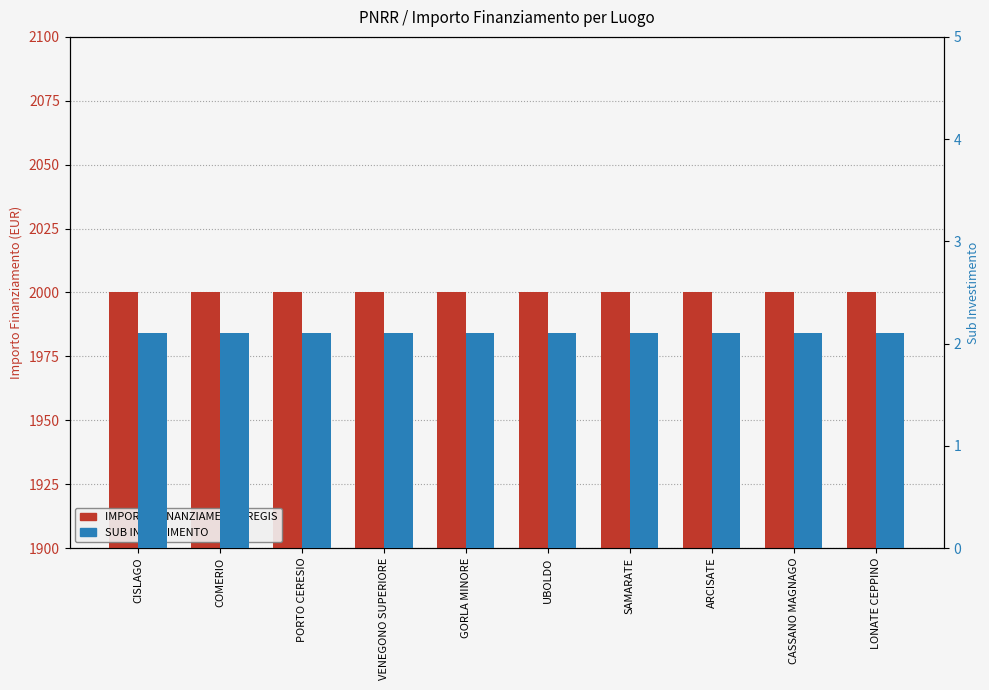

Rank the categories by IMPORTO FINANZIAMENTO REGIS value from highest to lowest.

CISLAGO, COMERIO, PORTO CERESIO, VENEGONO SUPERIORE, GORLA MINORE, UBOLDO, SAMARATE, ARCISATE, CASSANO MAGNAGO, LONATE CEPPINO